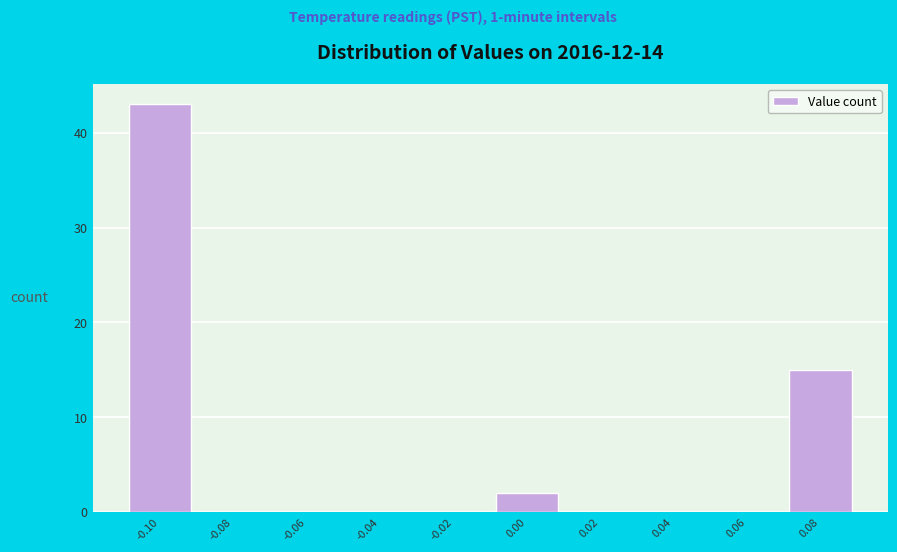

Reading right to left, transcribe all the data shown in this chart.

0.08=15	0.06=0	0.04=0	0.02=0	0.00=2	-0.02=0	-0.04=0	-0.06=0	-0.08=0	-0.10=43